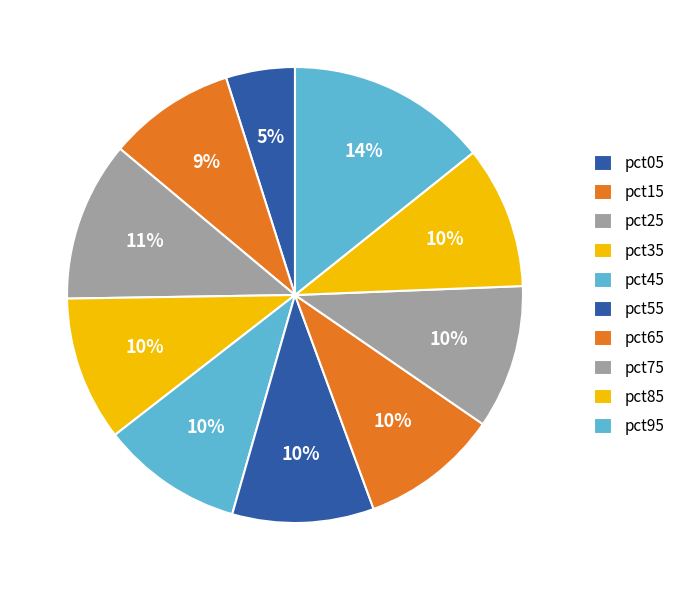

How many segments does this pie chart have?

10